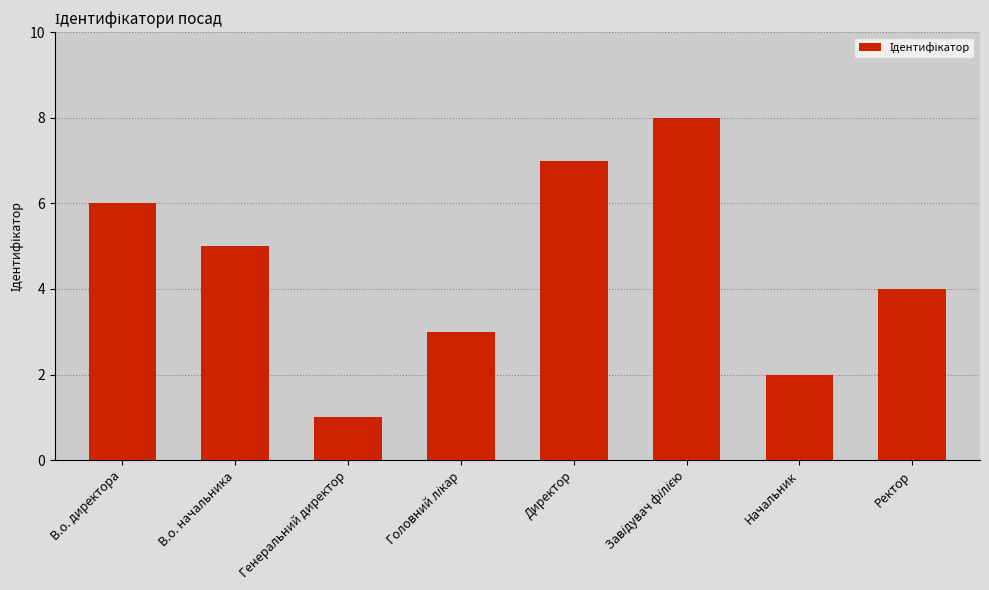

How many bars are there in total?

8